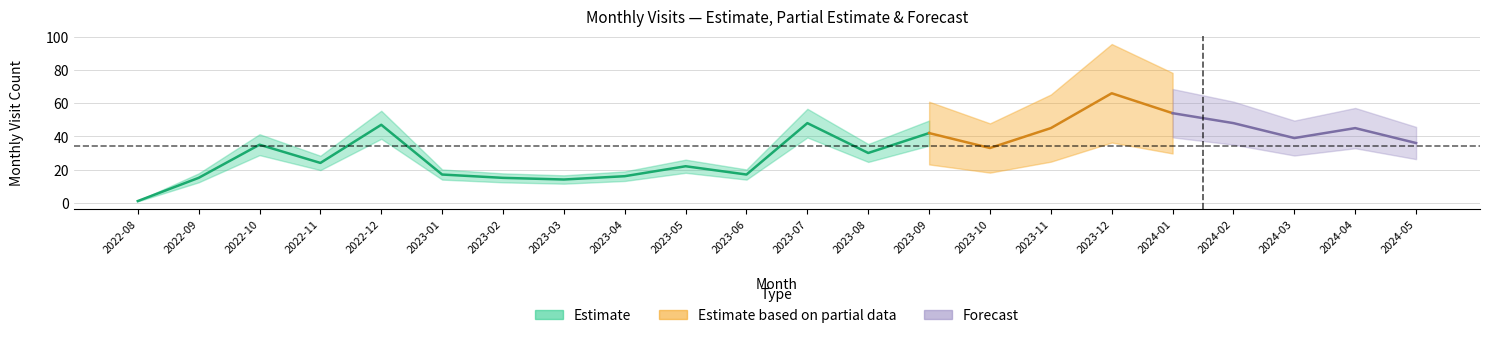

Where is the first local maximum for monthly_visit?

2022-10